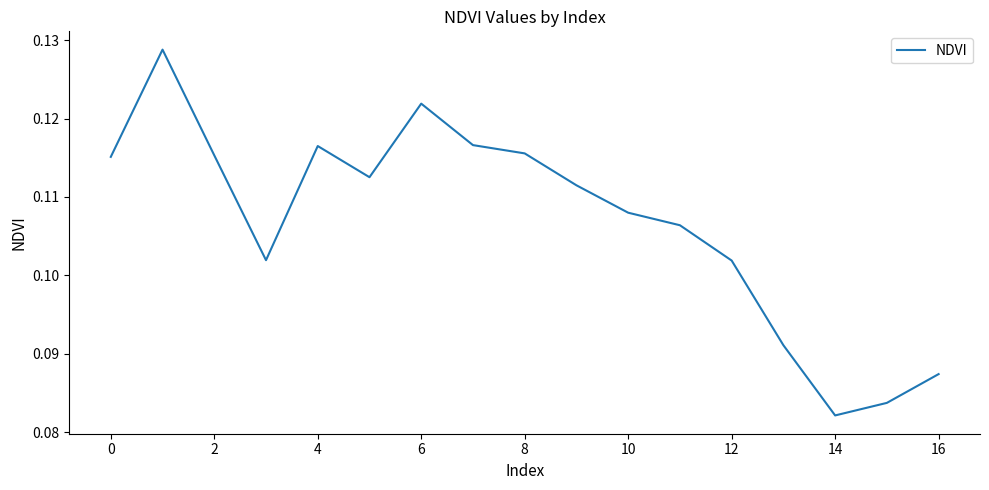

Does the chart display data point markers on the line(s)?

No